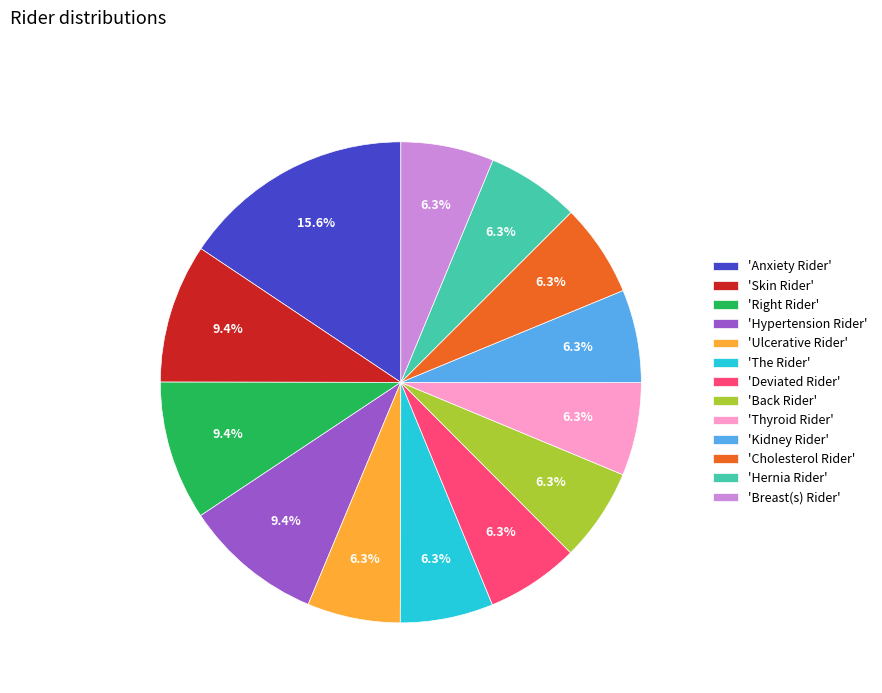

Count the number of slices in the pie.

13